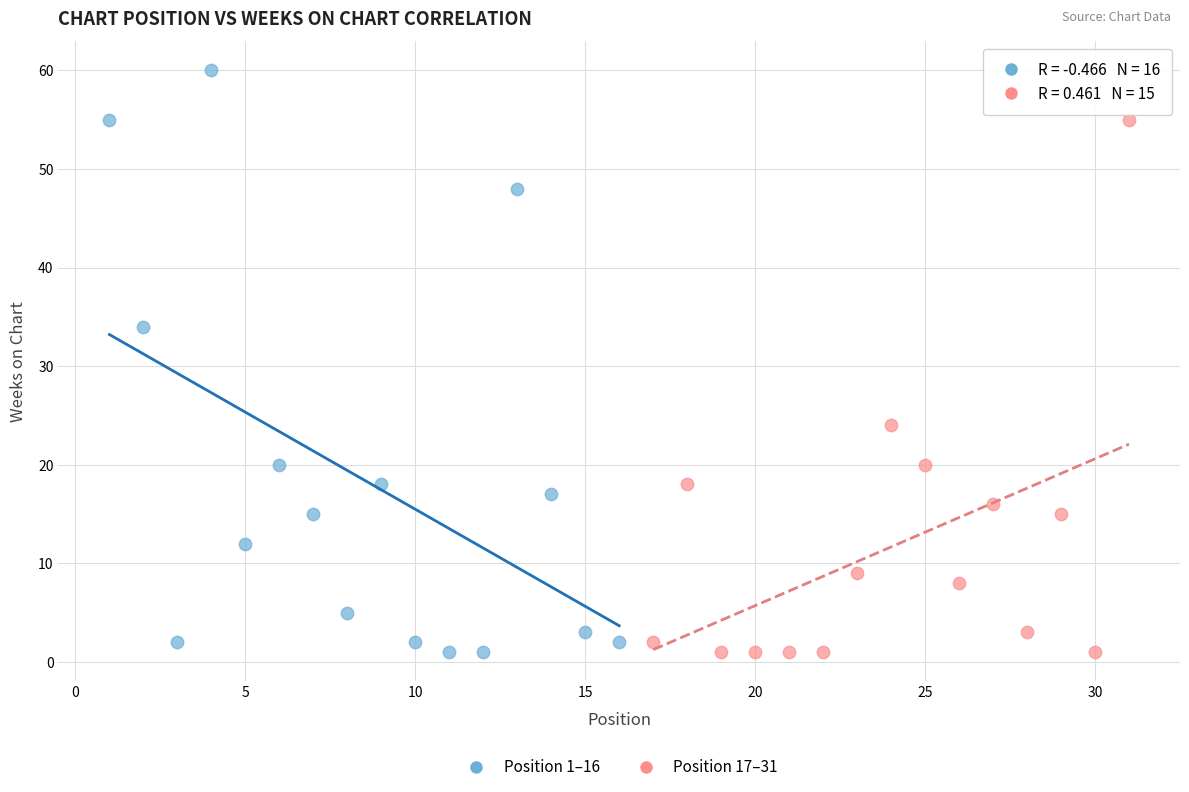

What are all the series names shown in the legend?

Position 1–16, Position 17–31